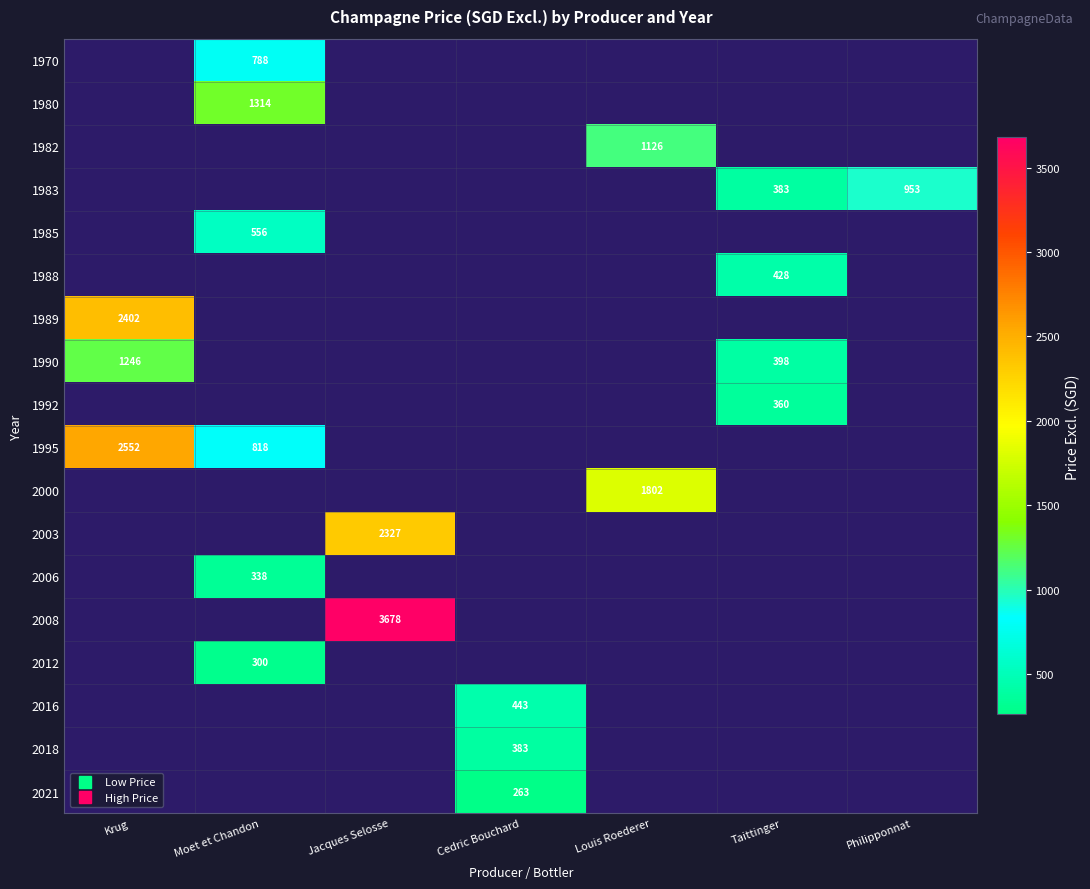

How many distinct data groups are displayed?

18